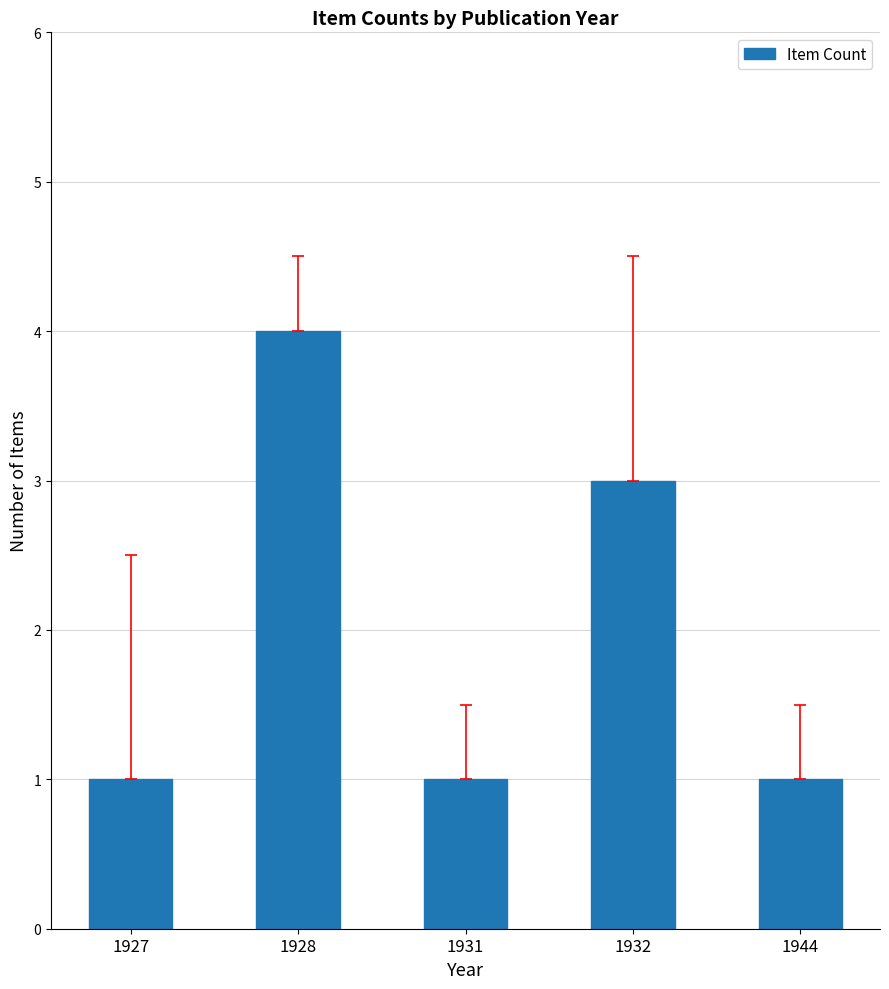

What is the maximum value shown in the chart?

4